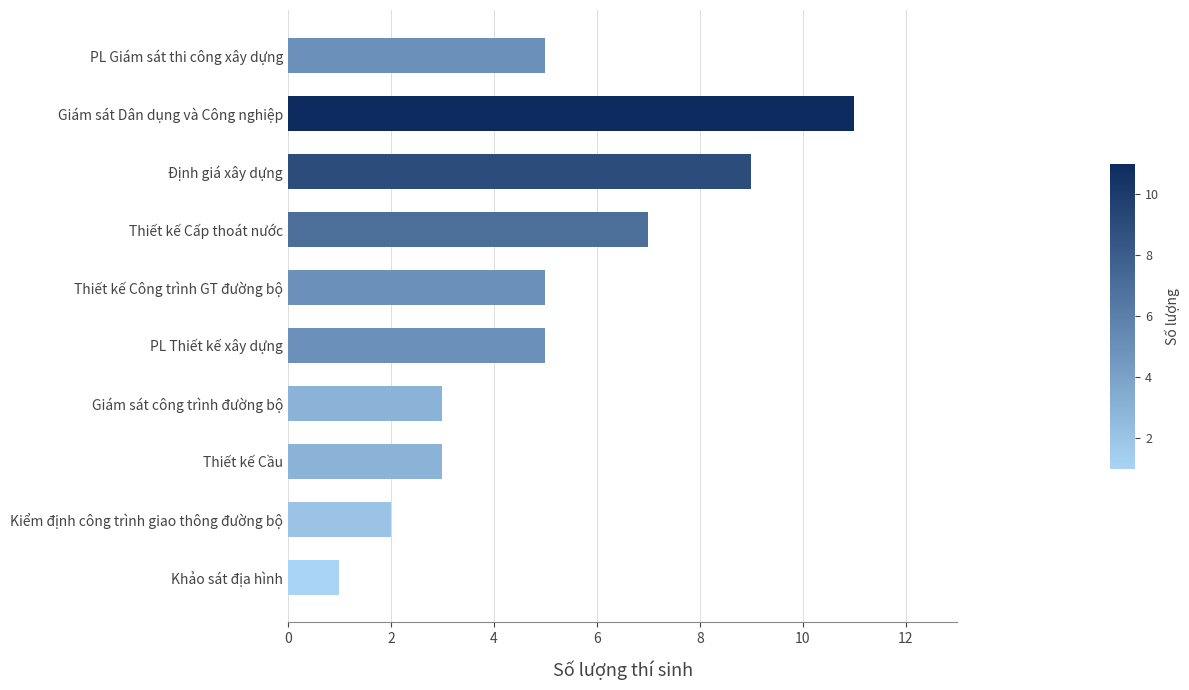

What is the maximum value shown in the chart?

11